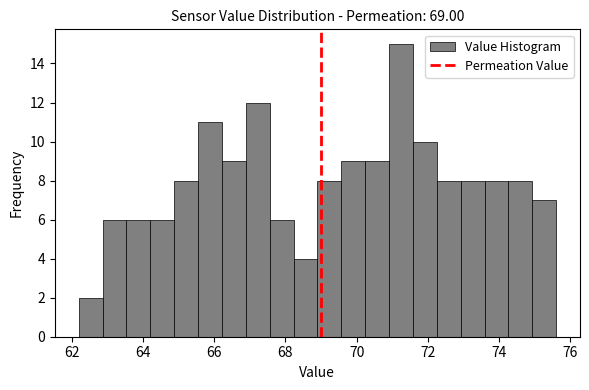

Read against the x-axis, roughly where is the centre of the tallest bar?

71.2